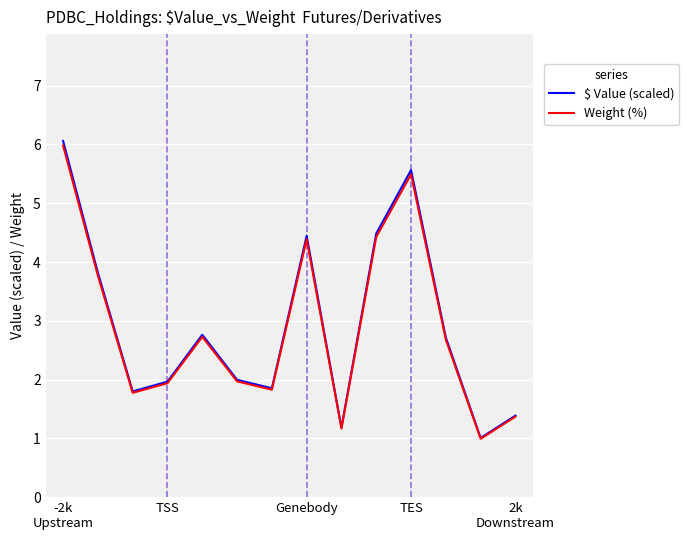

Which series has the largest range (max minus min)?

$ Value (scaled)